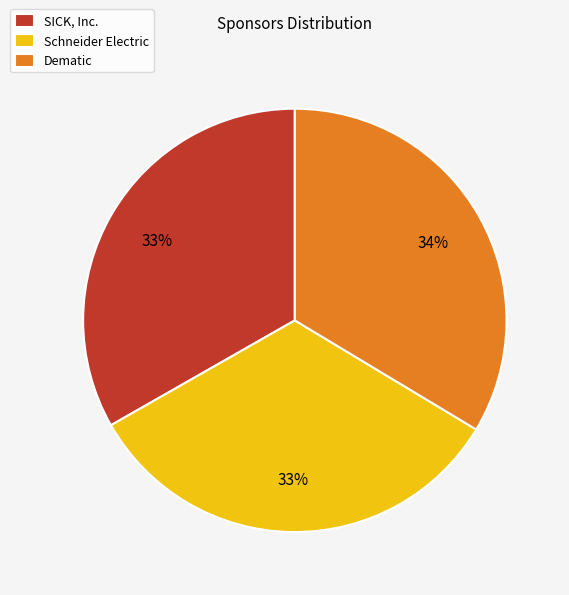

To the nearest percent, what portion does Dematic represent?

34%